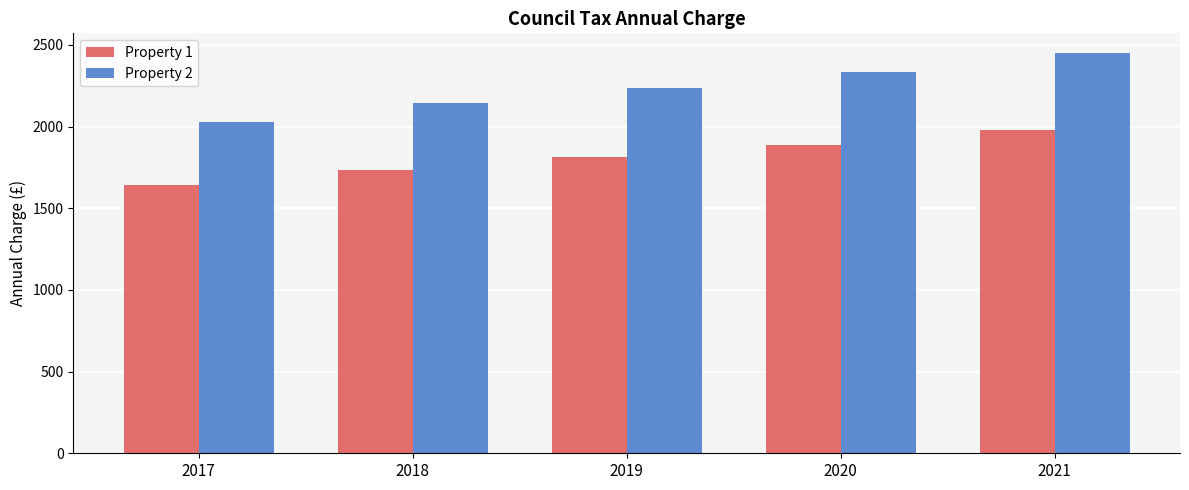

What is the difference between the maximum and second lowest values in the Property 2 series?

305.4